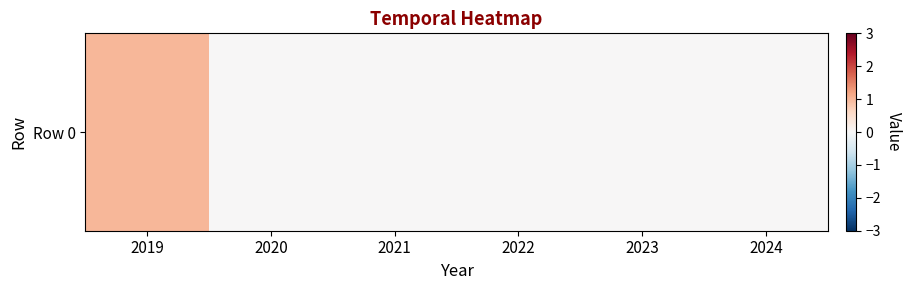

Reading left to right, list all the values displayed in this chart.

1	0	0	0	0	0